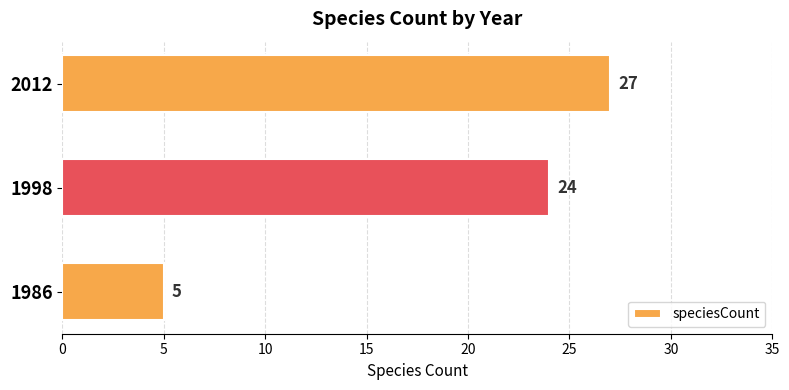

How many categories are shown in the chart?

3